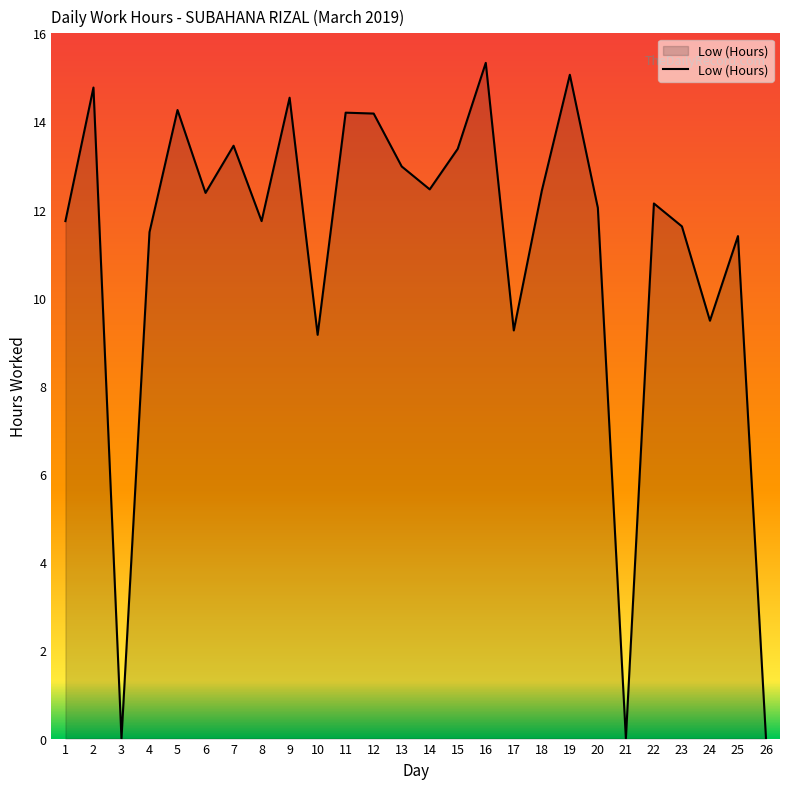

The value at 17 is 9.3. True or false?

True